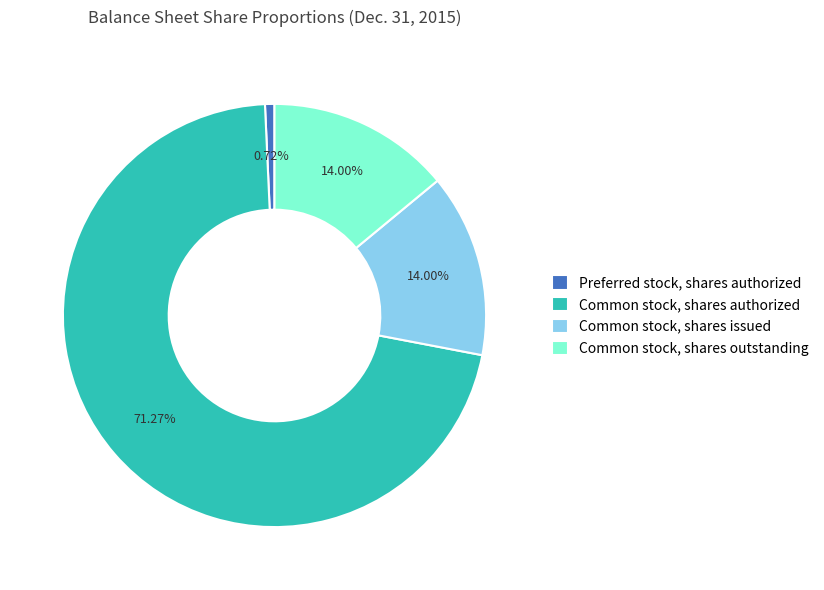

Which category has the smallest portion of the pie?

Preferred stock, shares authorized